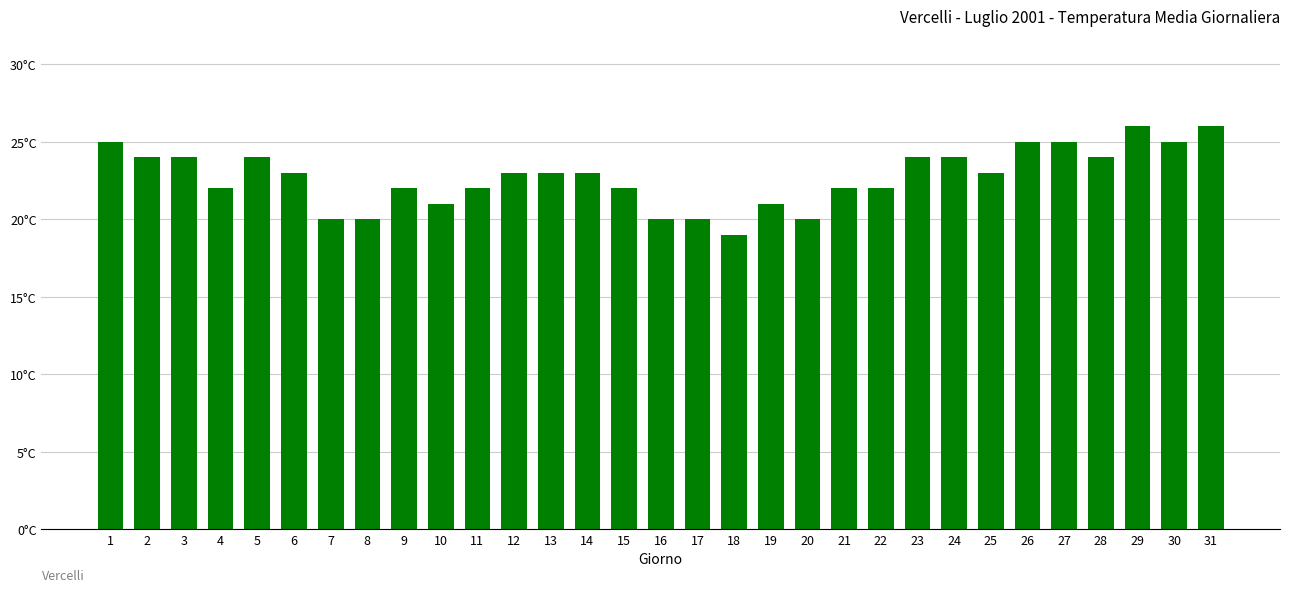

Are the bars horizontal?

No